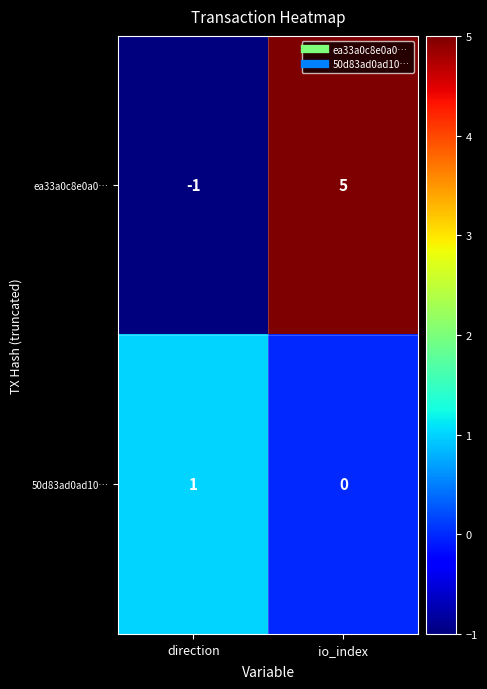

The 50d83ad0ad10… series shows -1 at io_index. True or false?

False